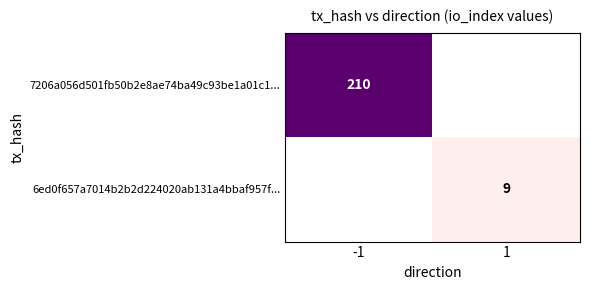

Which label corresponds to the smallest value in the chart?

1